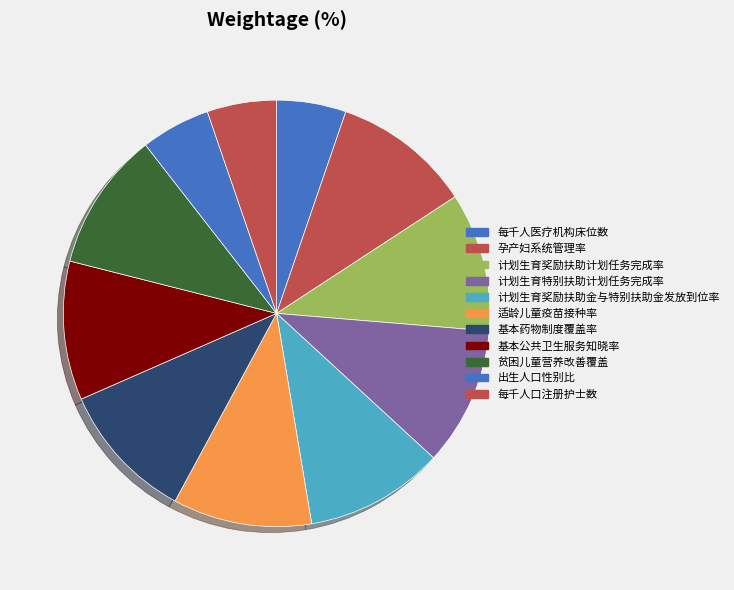

What is the ratio of the value at 每千人口注册护士数 to the value at 贫困儿童营养改善覆盖?

0.5